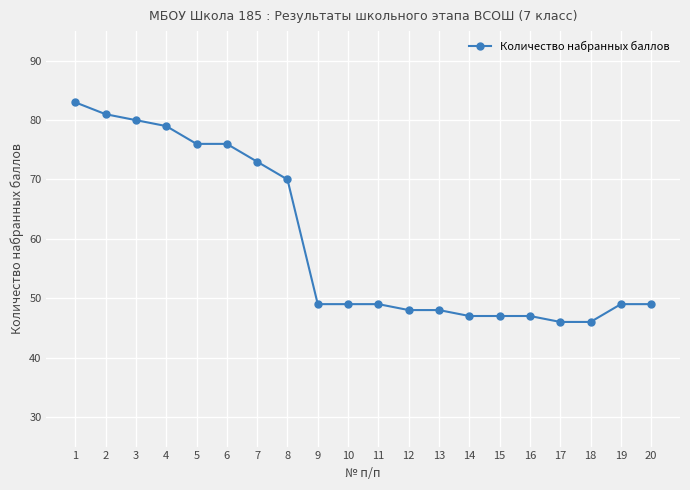

What is the minimum value shown in the chart?

46